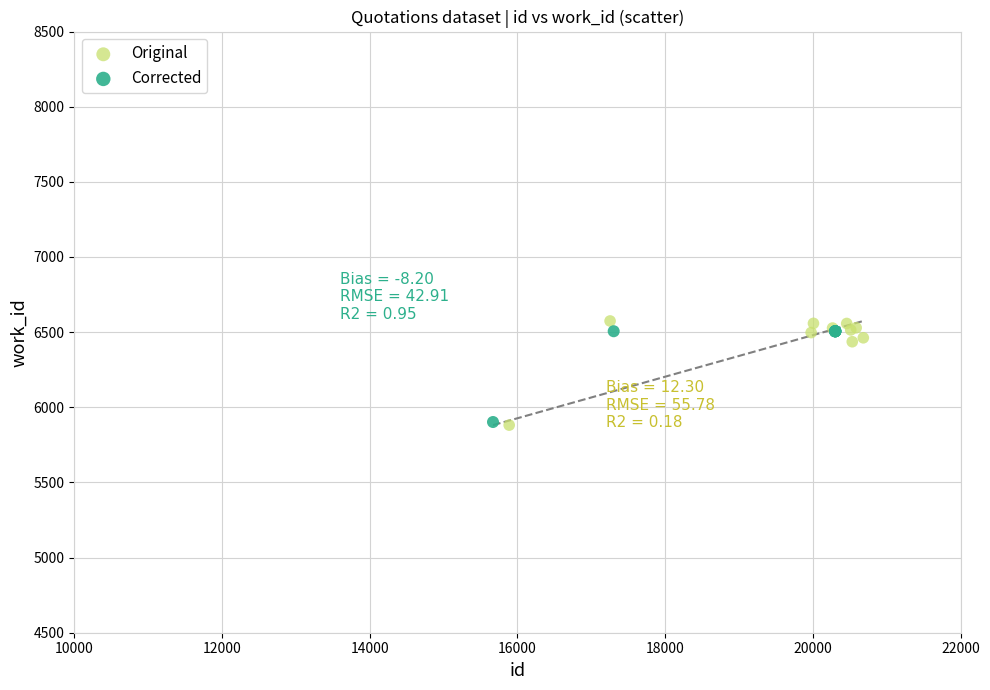

Which series has the widest spread of Y values?

Original